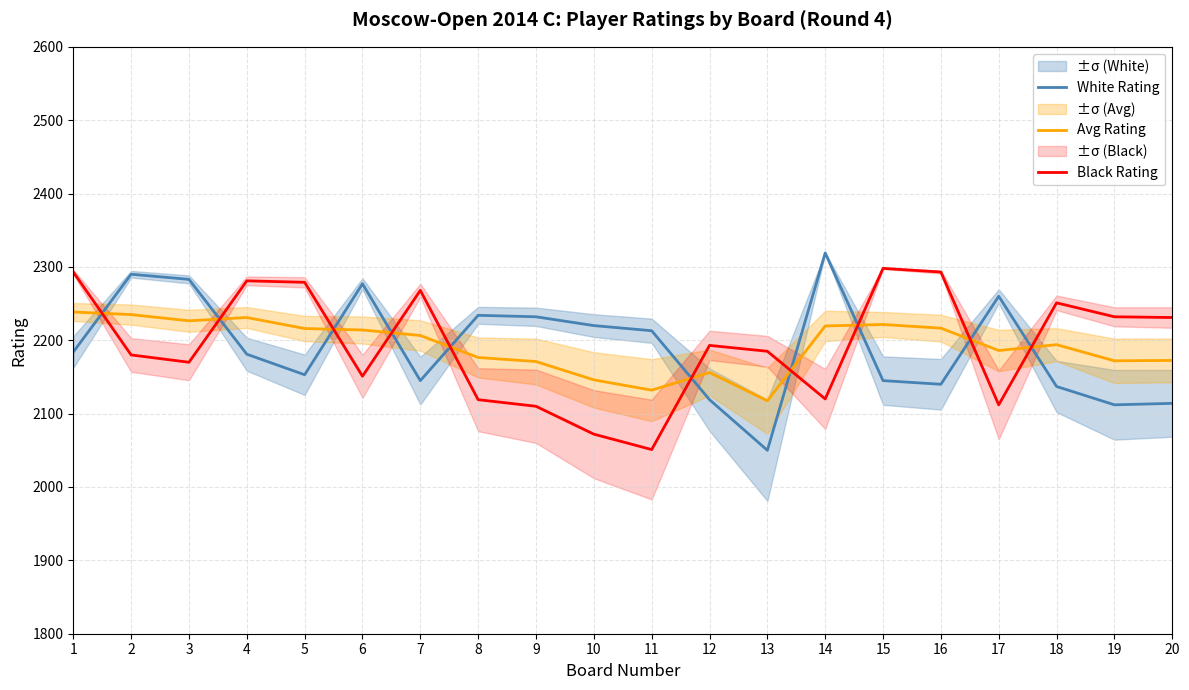

What is the difference between the White Rating values at 12 and 18?

18.0